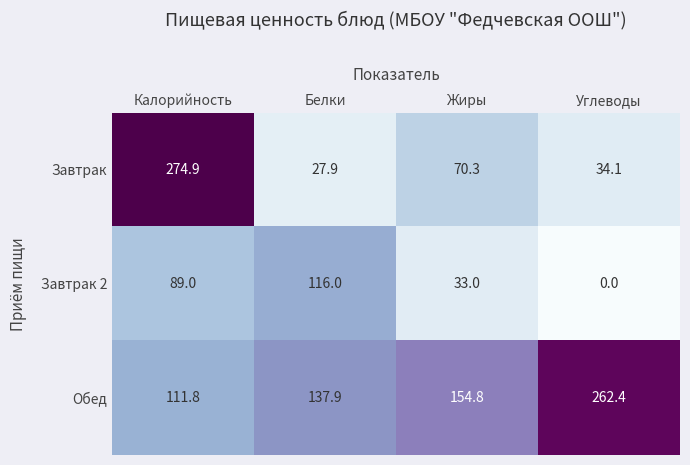

The value of Обед at Углеводы is 262.4. True or false?

True